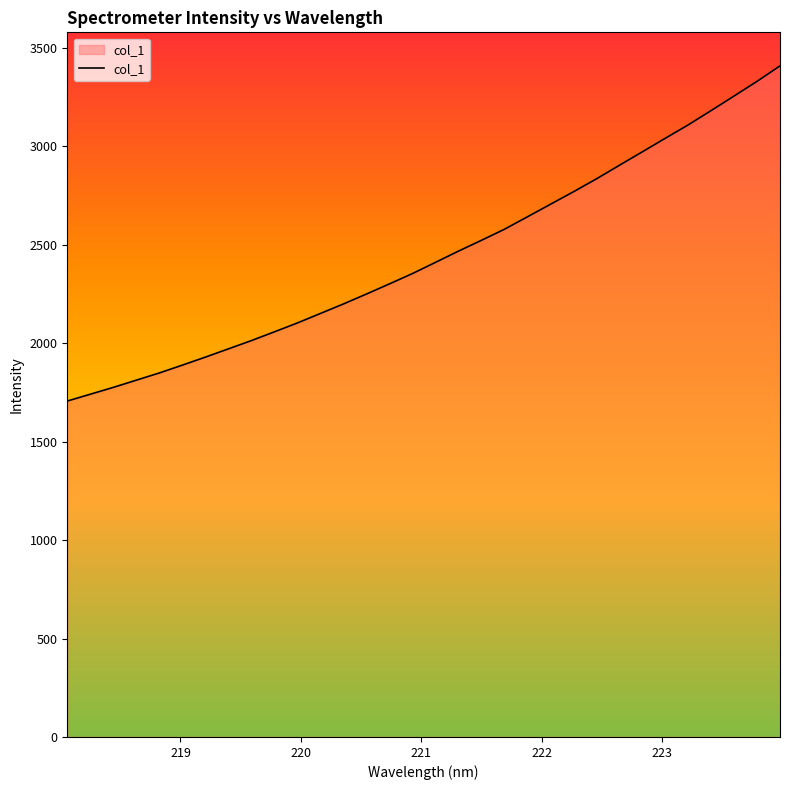

What is the greatest value displayed?

3408.1